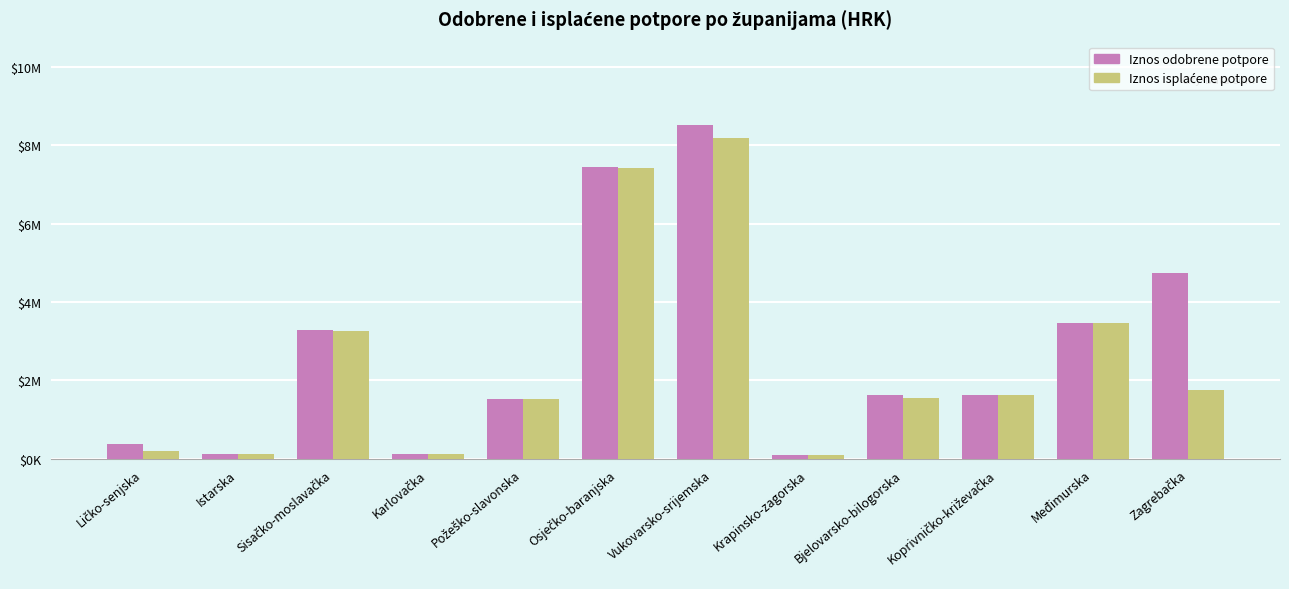

Are the bars horizontal?

No